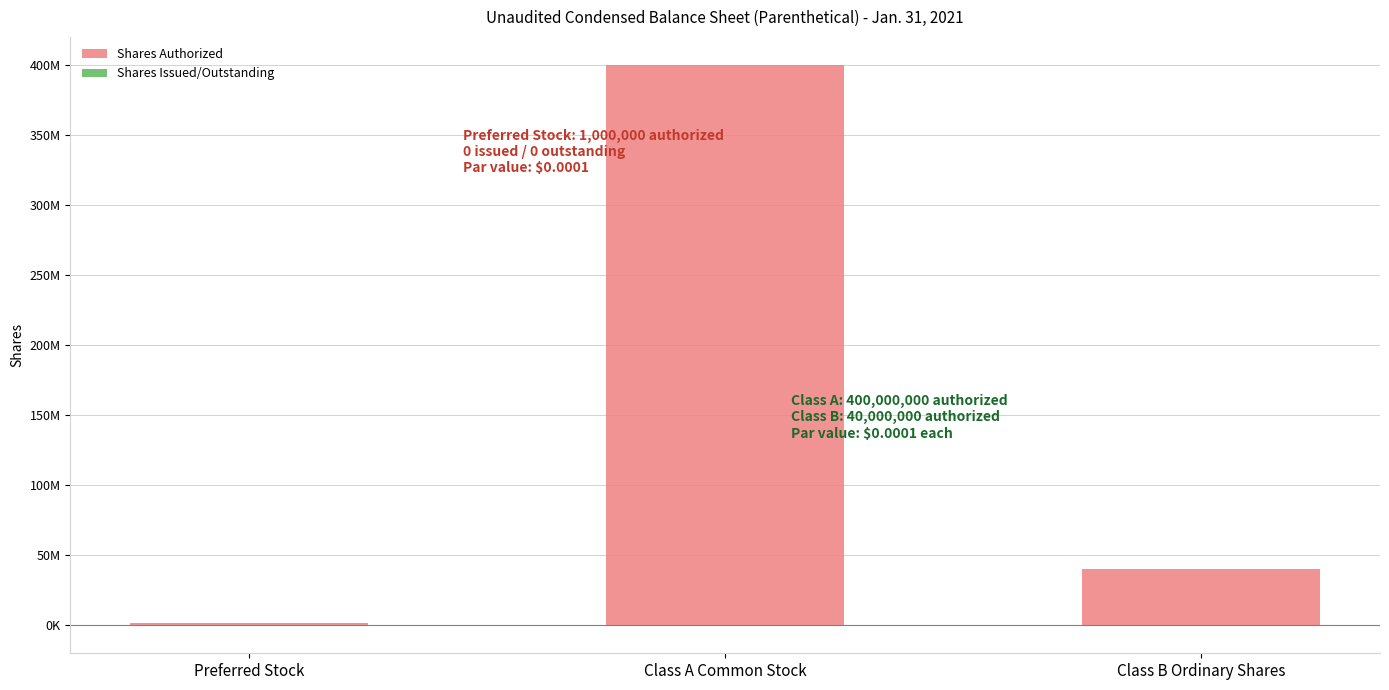

What is the sum of all Shares Authorized values?

441000000